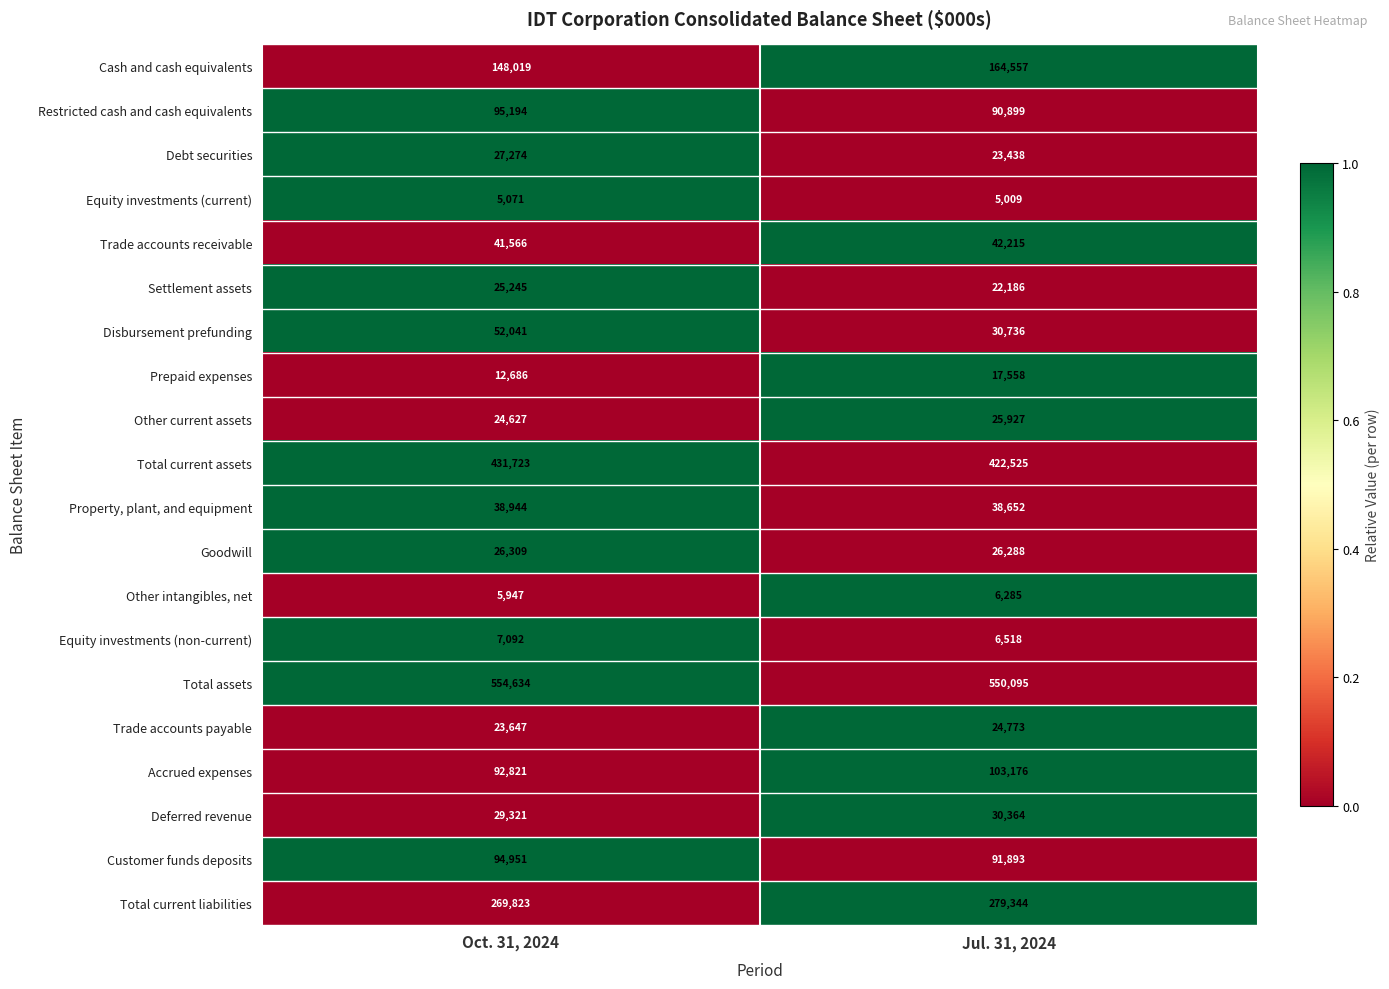

Rank the categories by Total current assets value from highest to lowest.

Oct. 31, 2024, Jul. 31, 2024